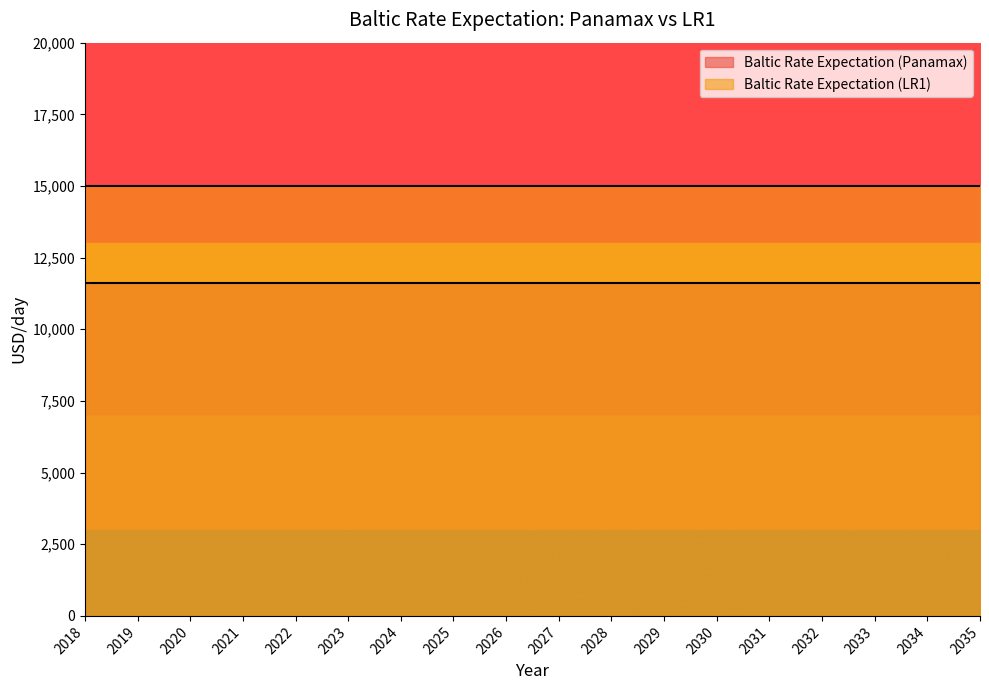

What is the value of the Baltic Rate Expectation (LR1) point at the 8th from the left?

15000